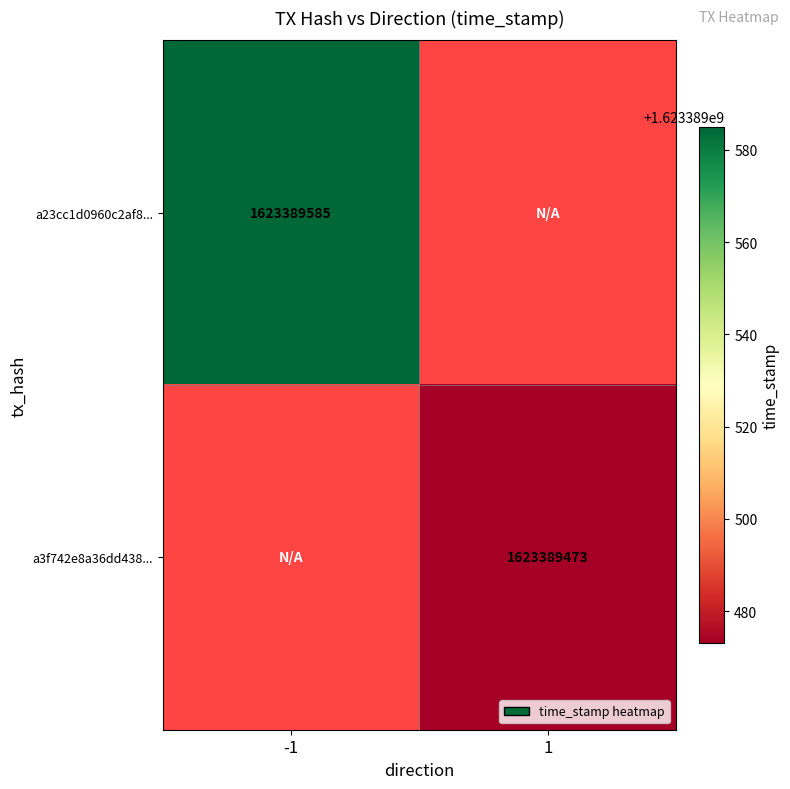

What value does the a3f742e8a36dd4388cbc3e01652843ceda9346f series have at direction_1?

1623389473